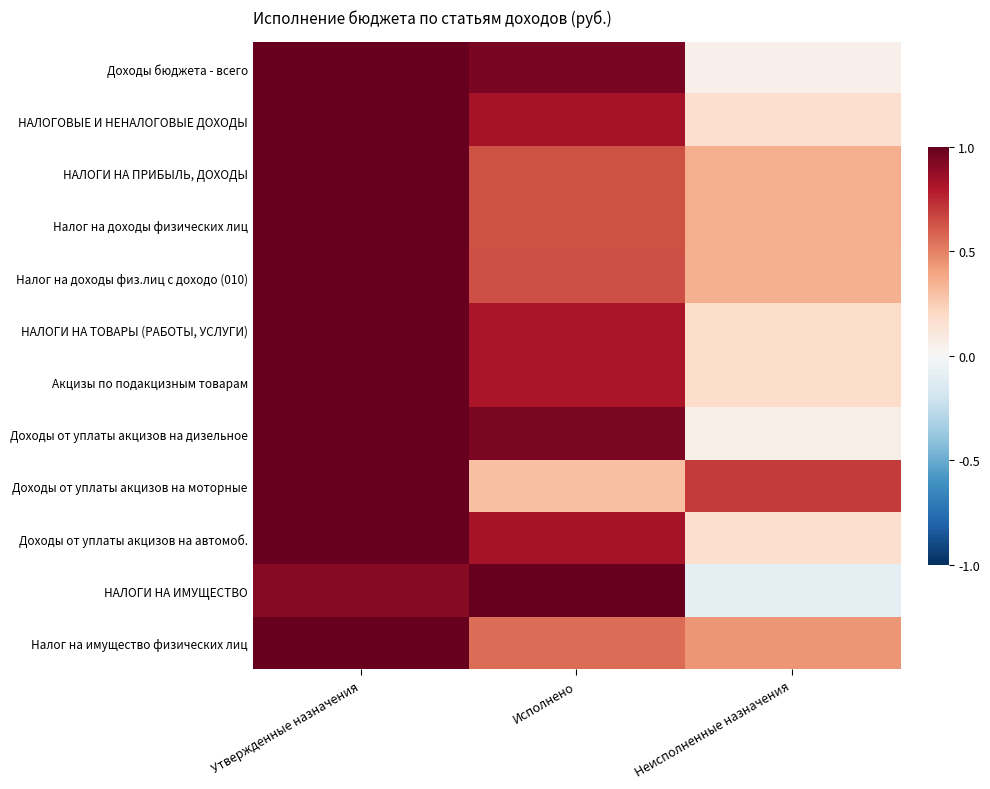

Reading right to left, extract all data points from this chart.

Доходы бюджета - всего: Неисполненные назначения=0.1	Исполнено=0.9	Утвержденные назначения=1.0
НАЛОГОВЫЕ И НЕНАЛОГОВЫЕ ДОХОДЫ: Неисполненные назначения=0.2	Исполнено=0.8	Утвержденные назначения=1.0
НАЛОГИ НА ПРИБЫЛЬ, ДОХОДЫ: Неисполненные назначения=0.4	Исполнено=0.6	Утвержденные назначения=1.0
Налог на доходы физических лиц: Неисполненные назначения=0.4	Исполнено=0.6	Утвержденные назначения=1.0
Налог на доходы физ.лиц с доходо (010): Неисполненные назначения=0.4	Исполнено=0.6	Утвержденные назначения=1.0
НАЛОГИ НА ТОВАРЫ (РАБОТЫ, УСЛУГИ): Неисполненные назначения=0.2	Исполнено=0.8	Утвержденные назначения=1.0
Акцизы по подакцизным товарам: Неисполненные назначения=0.2	Исполнено=0.8	Утвержденные назначения=1.0
Доходы от уплаты акцизов на дизельное: Неисполненные назначения=0.1	Исполнено=0.9	Утвержденные назначения=1.0
Доходы от уплаты акцизов на моторные: Неисполненные назначения=0.7	Исполнено=0.3	Утвержденные назначения=1.0
Доходы от уплаты акцизов на автомоб.: Неисполненные назначения=0.2	Исполнено=0.8	Утвержденные назначения=1.0
НАЛОГИ НА ИМУЩЕСТВО: Неисполненные назначения=-0.1	Исполнено=1.0	Утвержденные назначения=0.9
Налог на имущество физических лиц: Неисполненные назначения=0.4	Исполнено=0.6	Утвержденные назначения=1.0